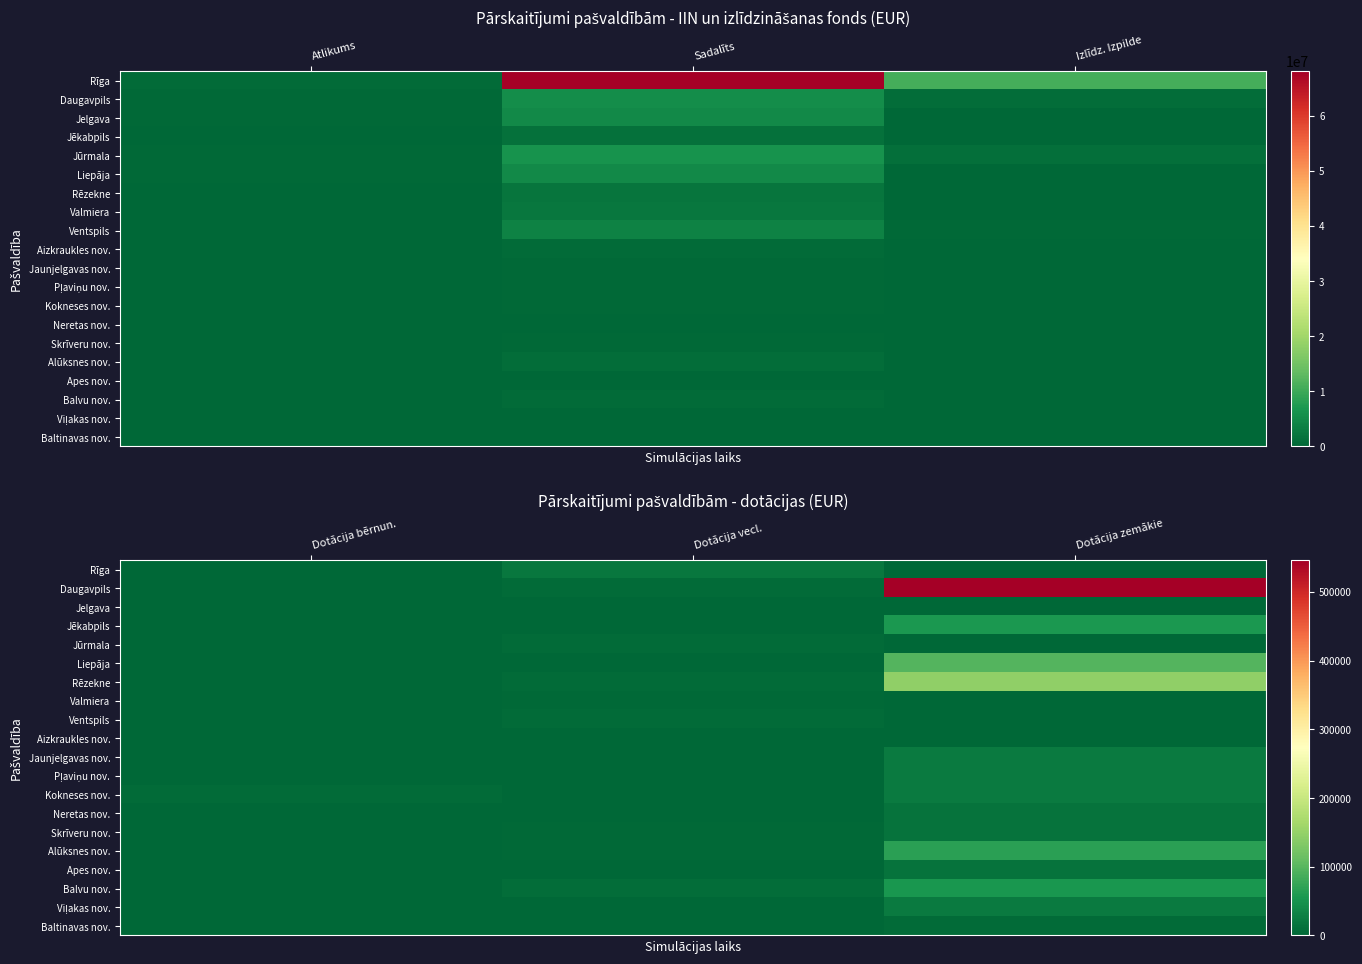

At which label is Pļaviņu nov. closest to 11180?

Dotācija bērnun.